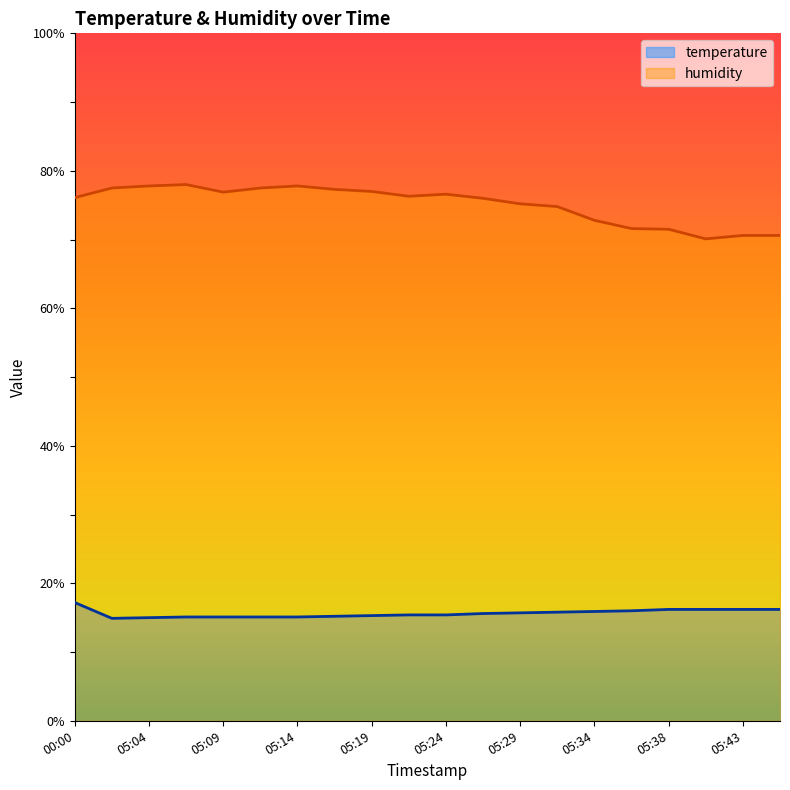

What is the difference between the second highest and second lowest values in the temperature series?

1.2